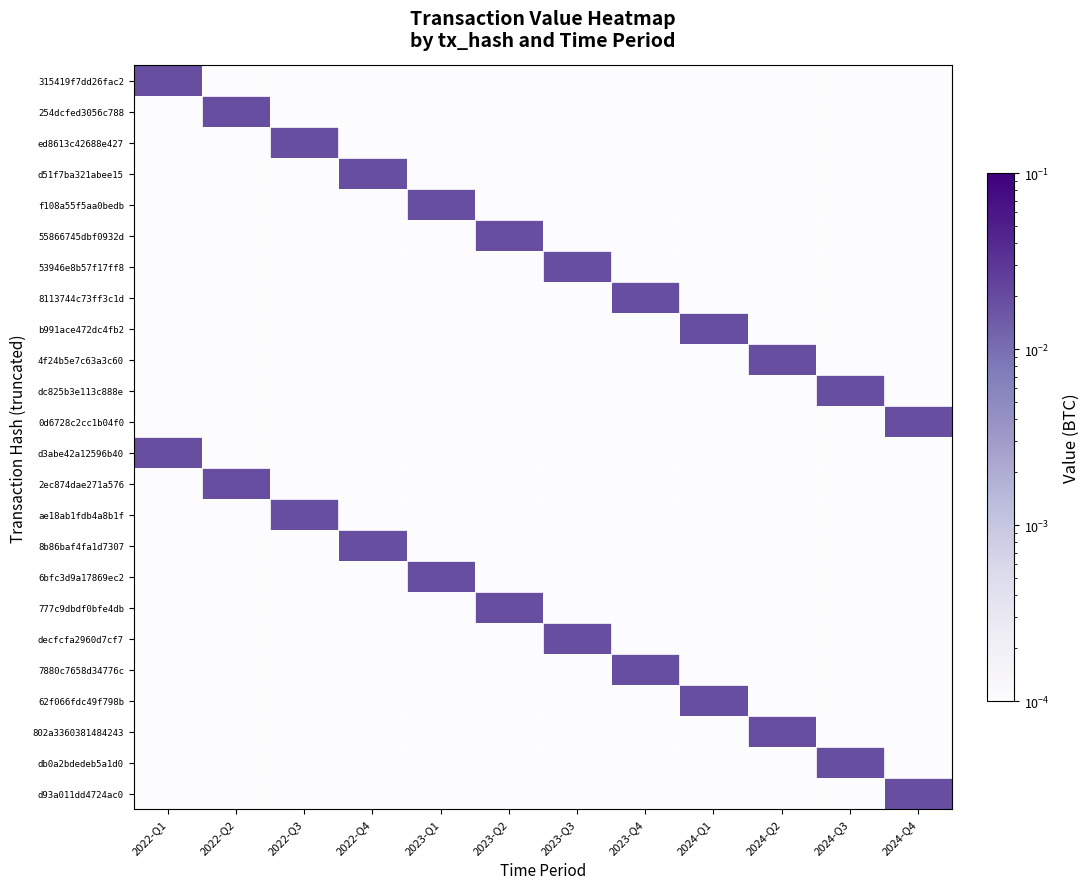

At how many categories does at least one series exceed 0?

12